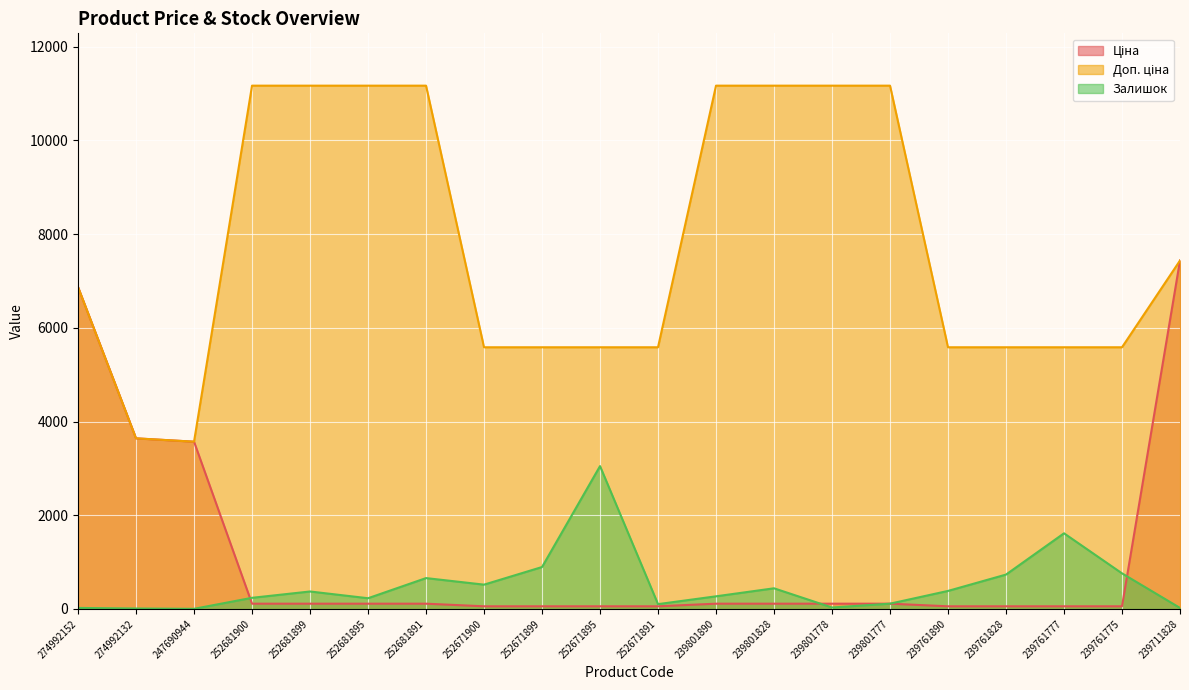

List the series in order of their peak value, lowest first.

Залишок, Ціна, Доп. ціна